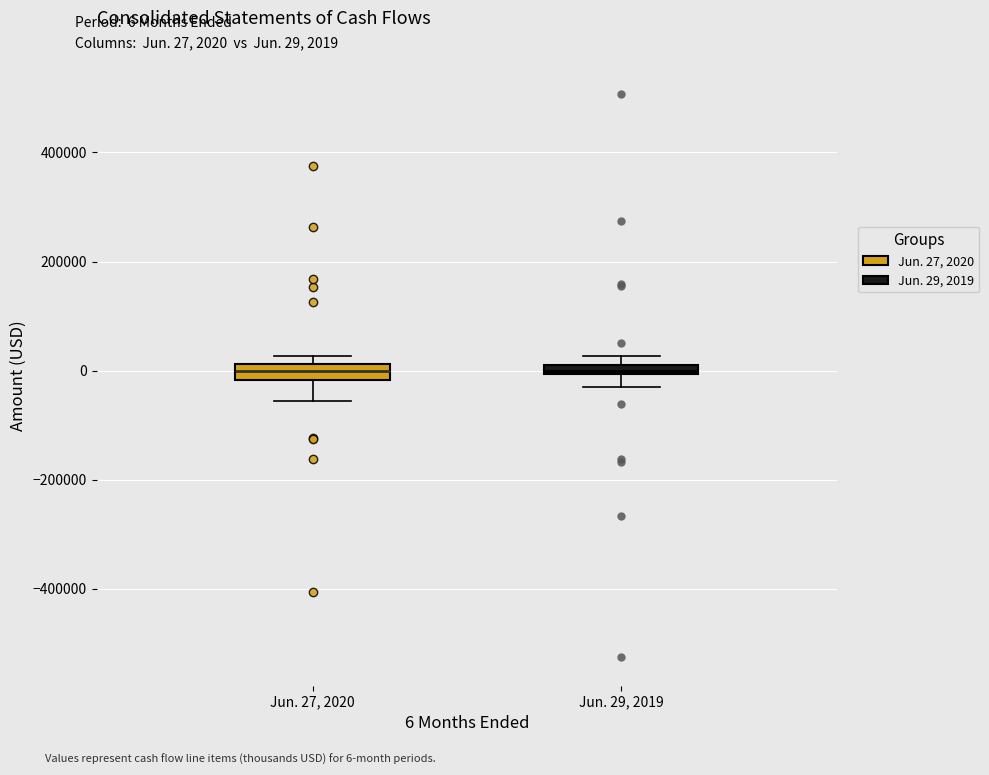

Where is the lower edge of the box for Jun. 29, 2019 on the y-axis? The values are not printed on the chart, so give them approximately, as read against the axis.

0